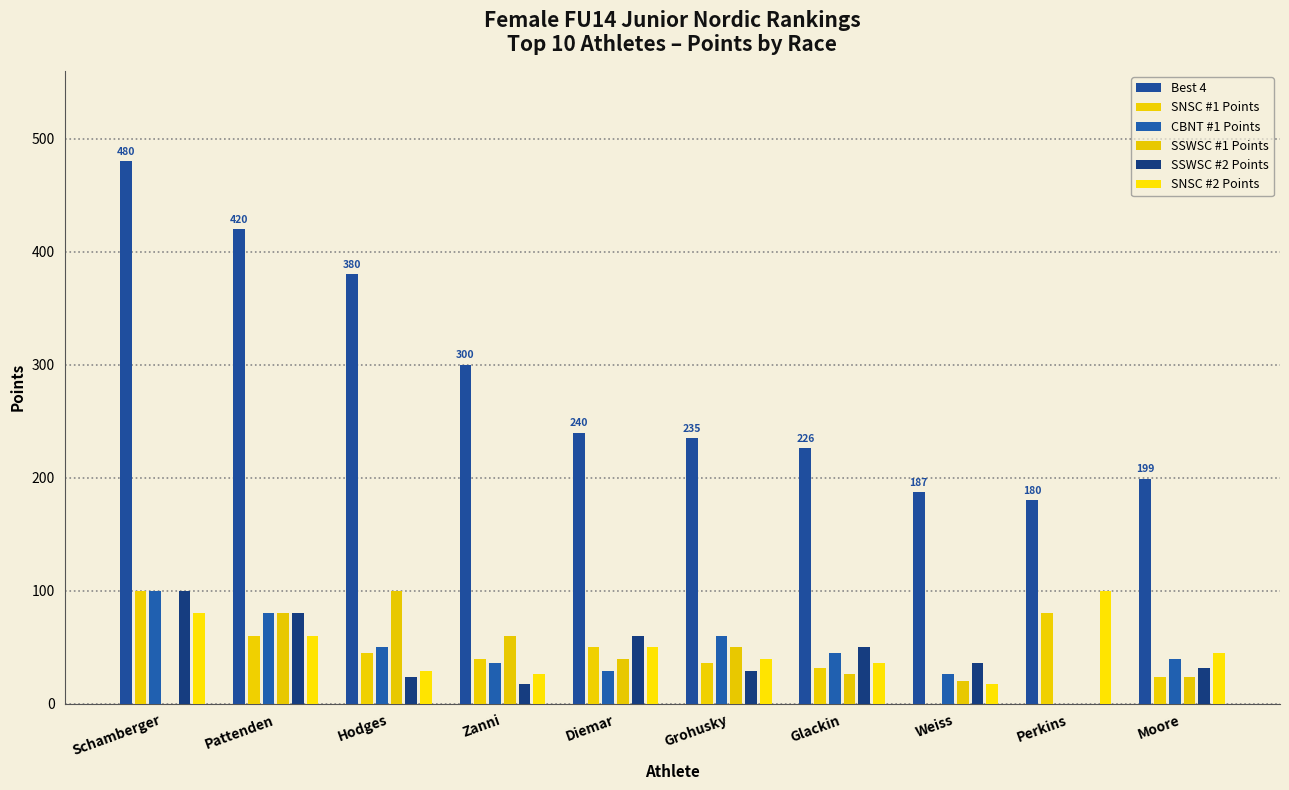

At which label is Best 4 closest to 330?

Zanni